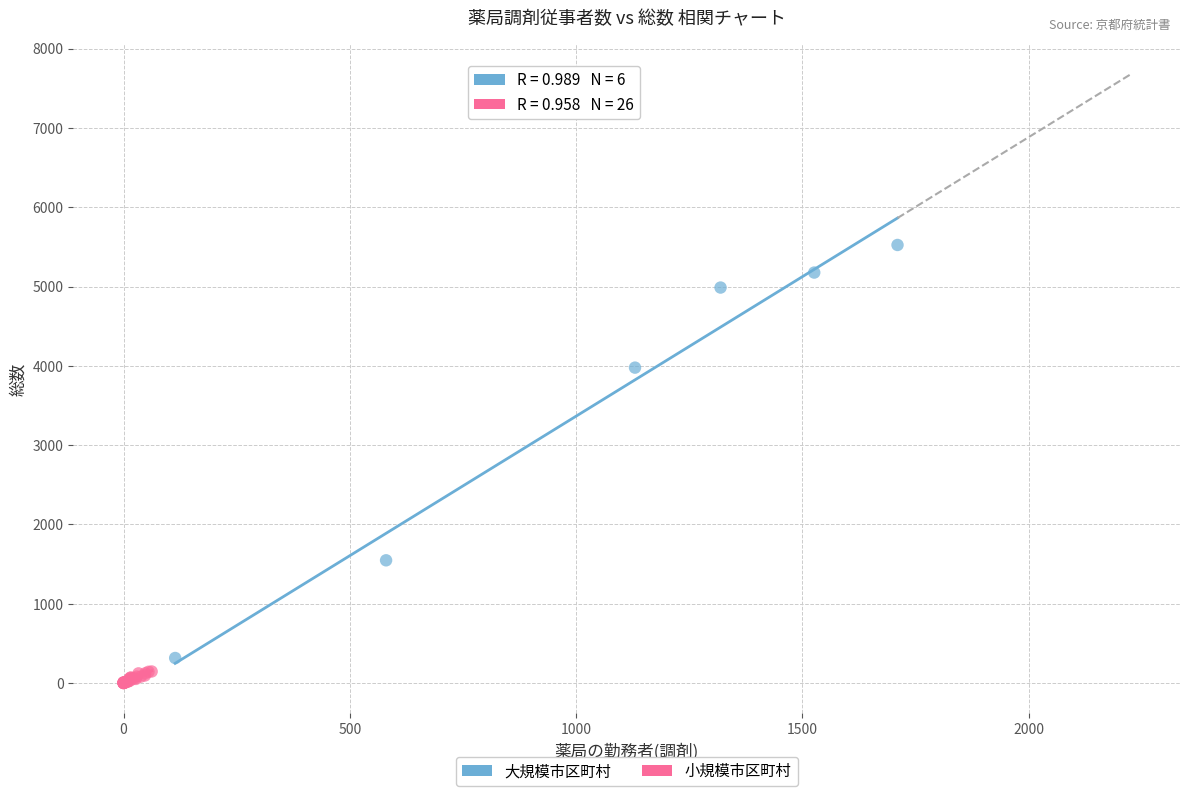

Which series reaches the minimum Y coordinate?

小規模市区町村